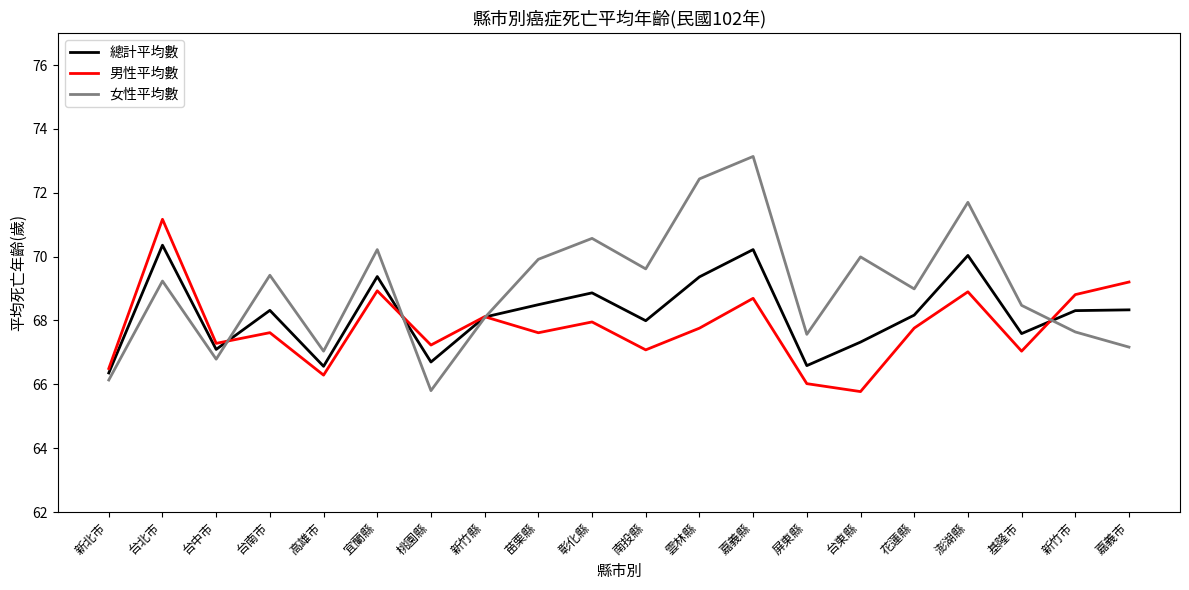

In 女性平均數, how many points are lower than both neighbors (excluding endpoints)?

6